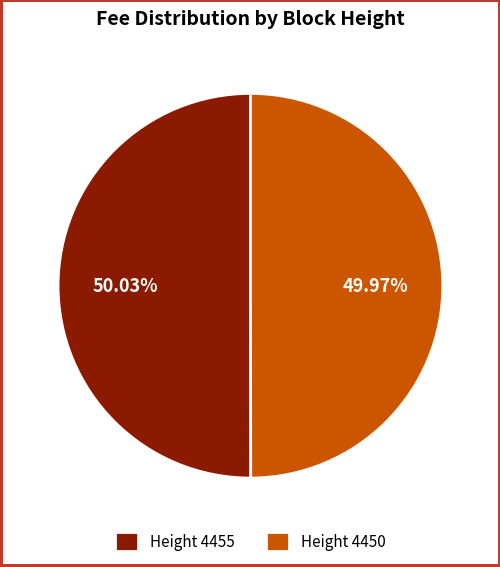

Does any single category account for the majority?

Yes